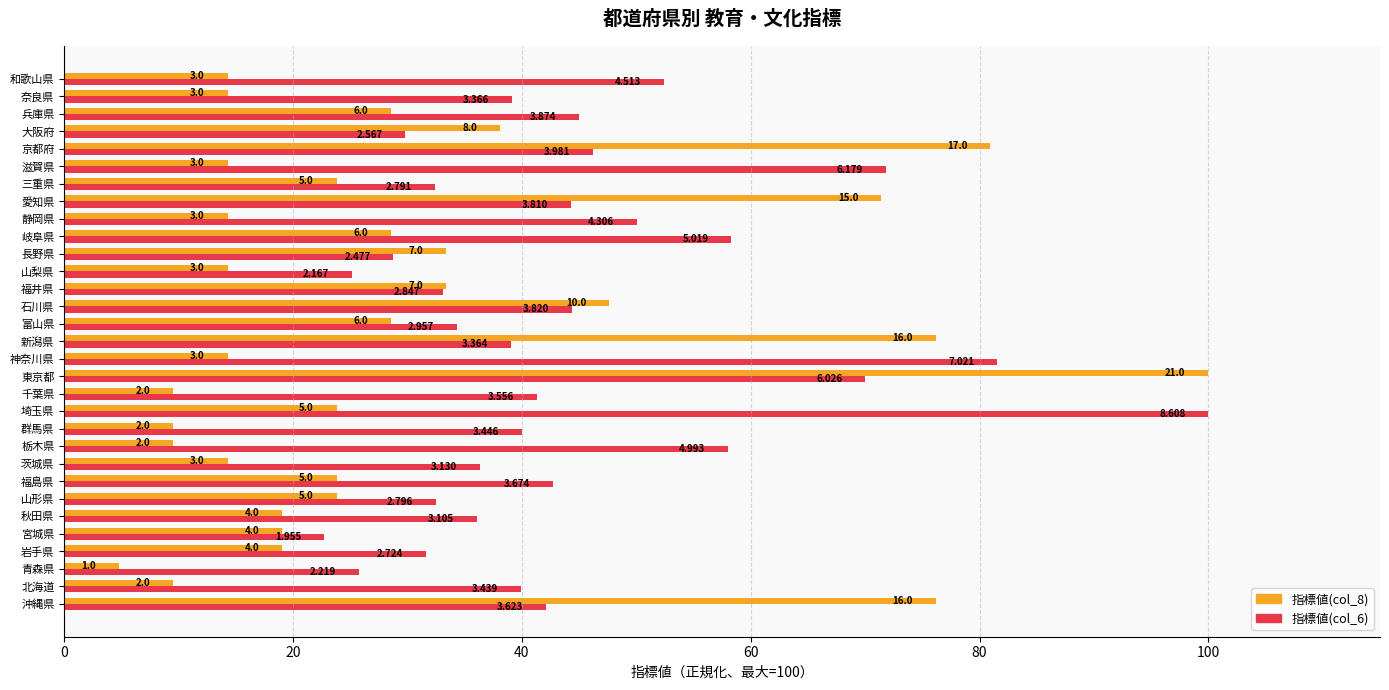

What are all the series names shown in the legend?

指標値(col_8), 指標値(col_6)